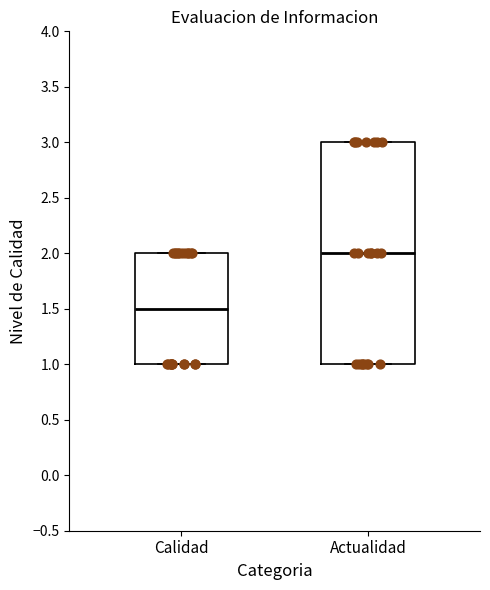

Which box's median line is the highest?

Actualidad